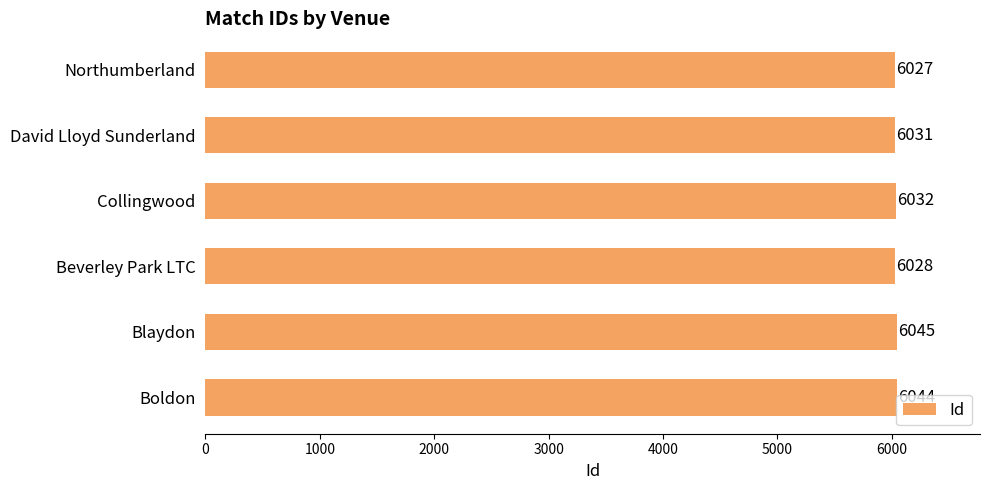

Is it true that the value at Blaydon is 2109?

False